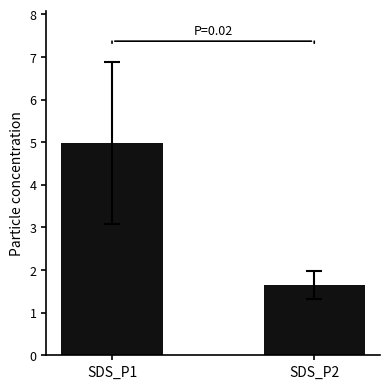

What is the sum of all values?

6.6